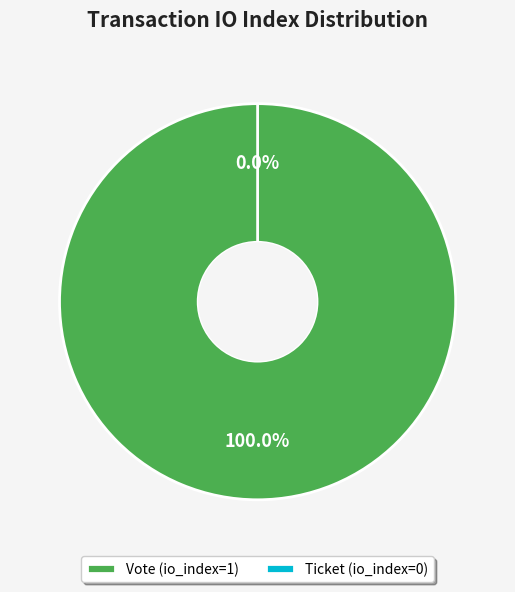

What is the largest slice in the pie chart?

Vote (io_index=1)